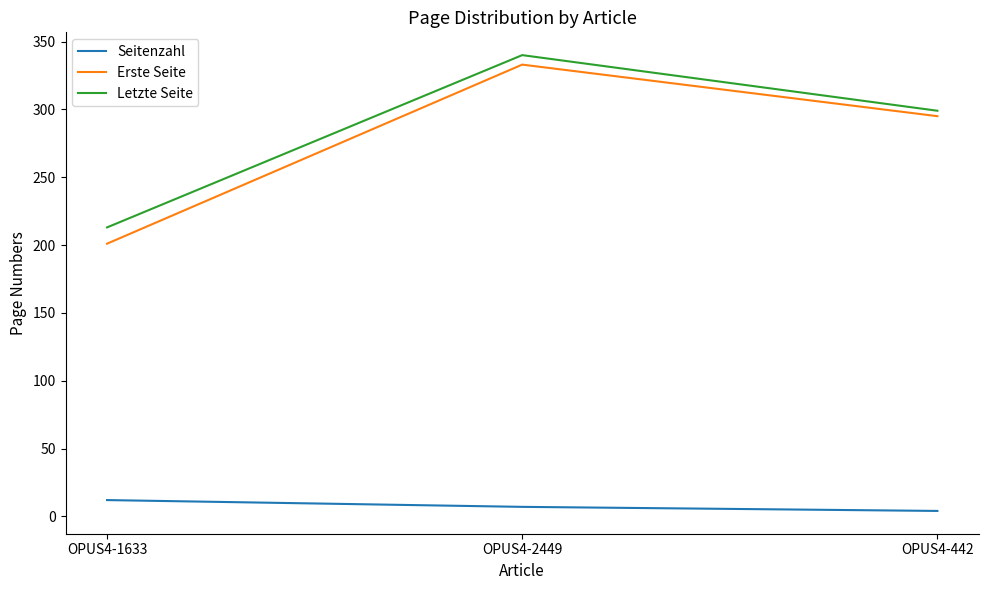

True or false: Seitenzahl has a value of 12 at OPUS4-1633.

True